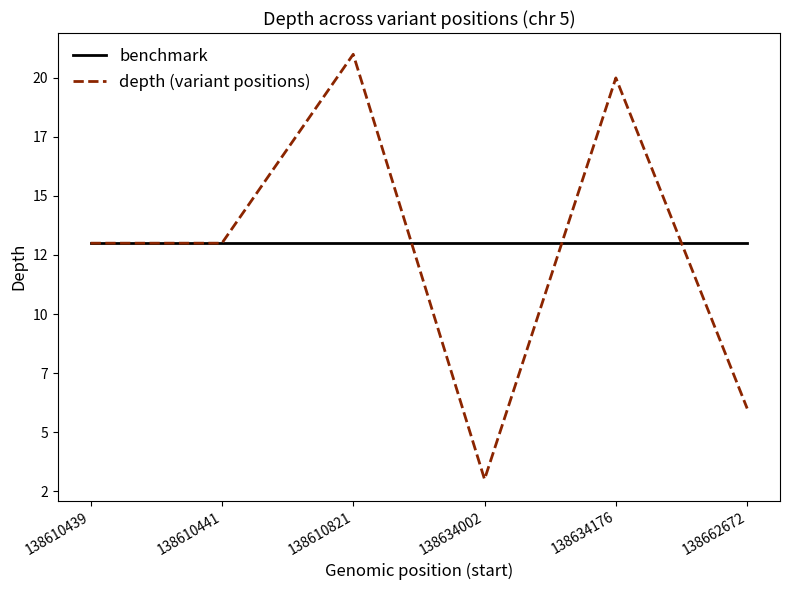

What are all the series names shown in the legend?

benchmark, depth (variant positions)